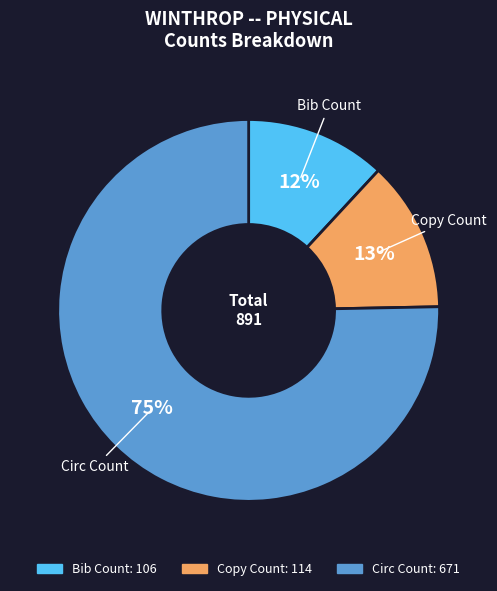

How many segments does this pie chart have?

3